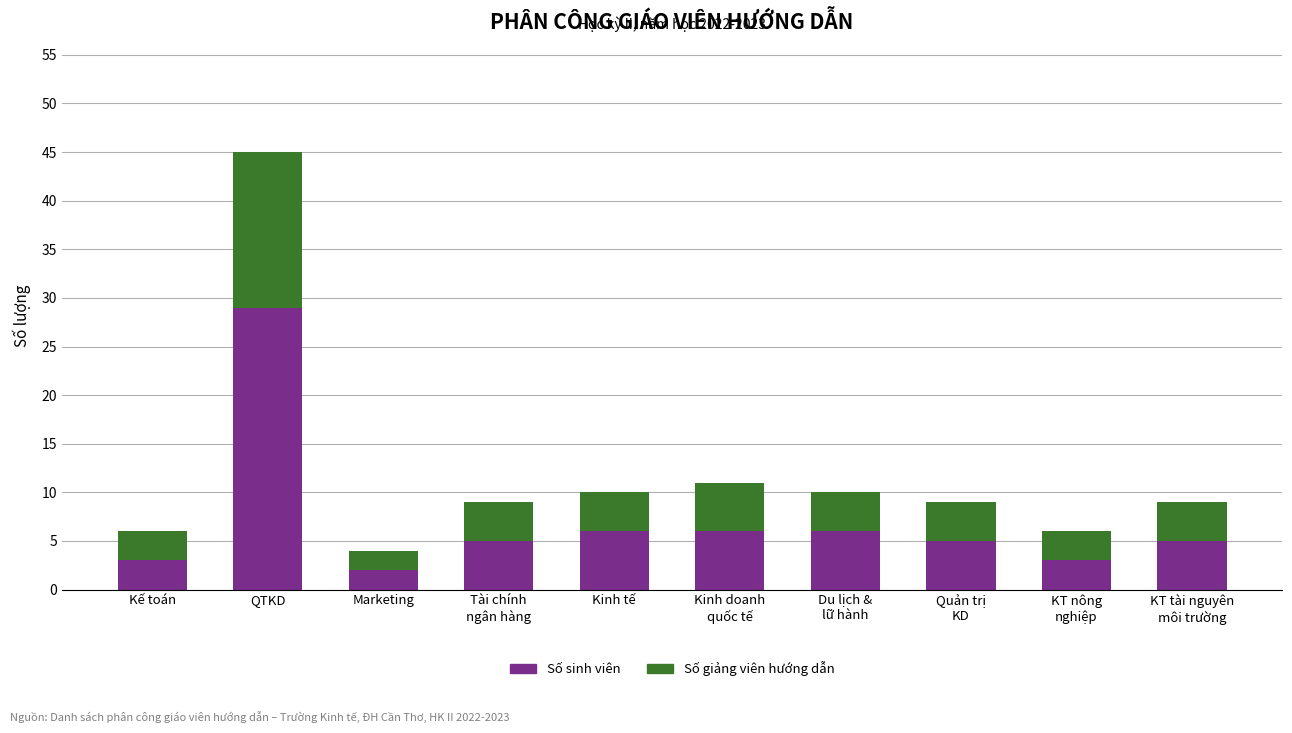

The value of Số sinh viên at Kế toán is 5. True or false?

False